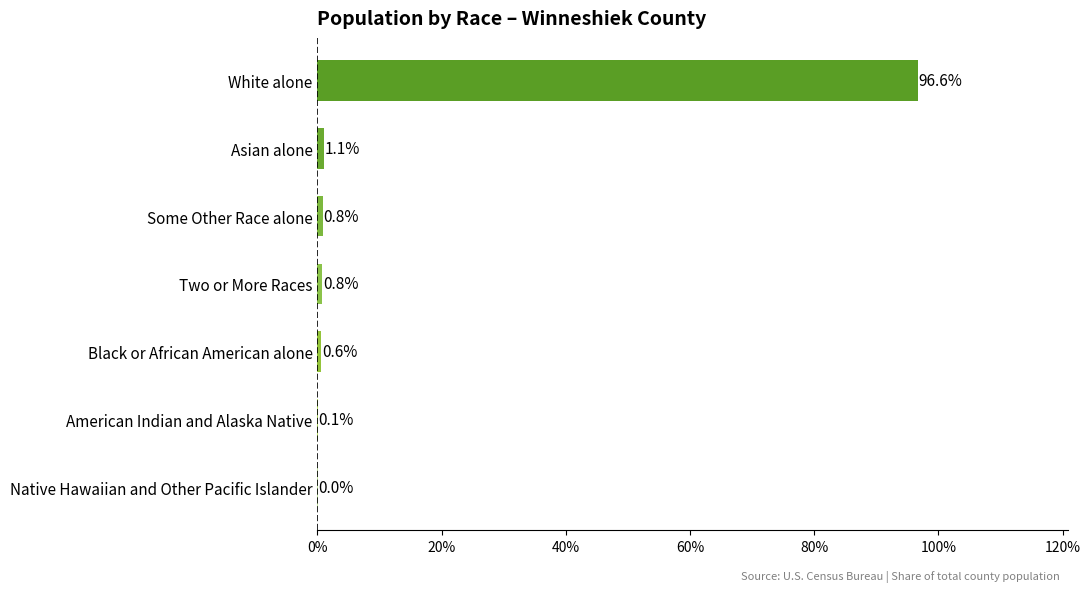

Which label corresponds to the largest value in the chart?

White alone